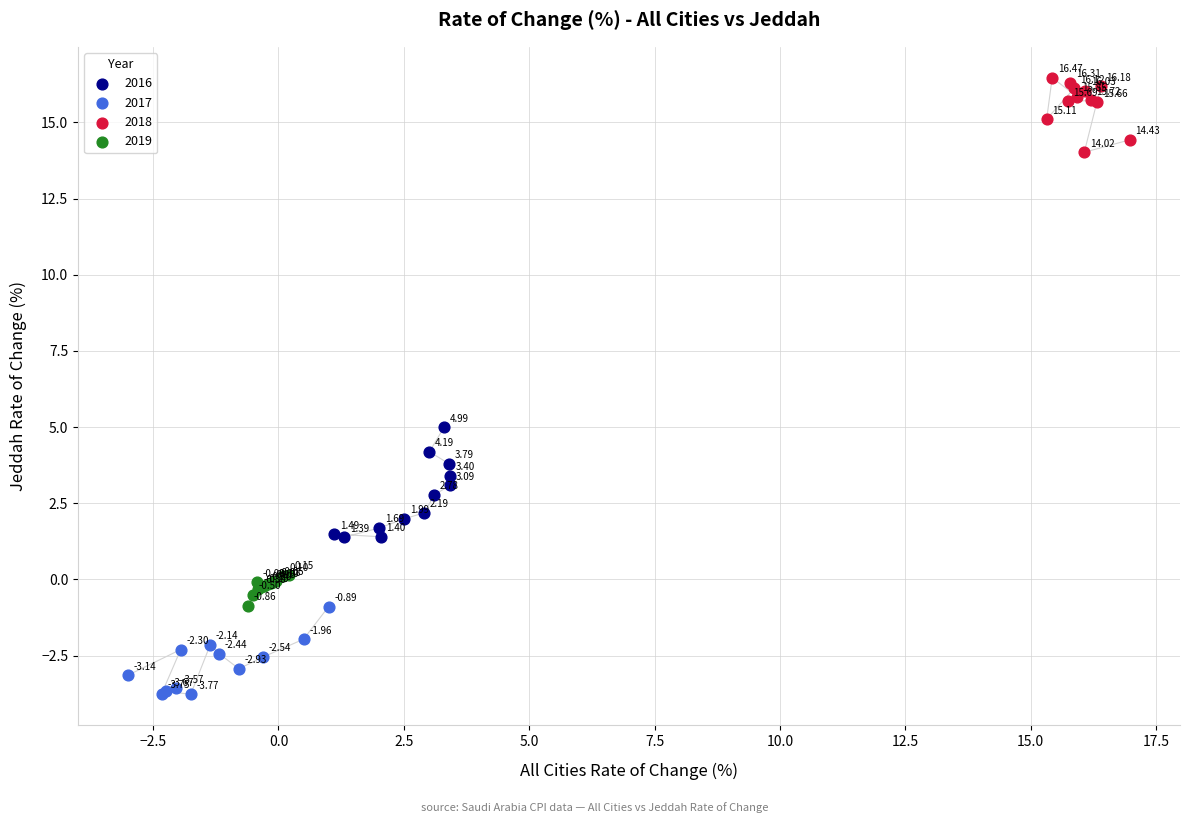

Which series has the largest Y range (max minus min)?

2016